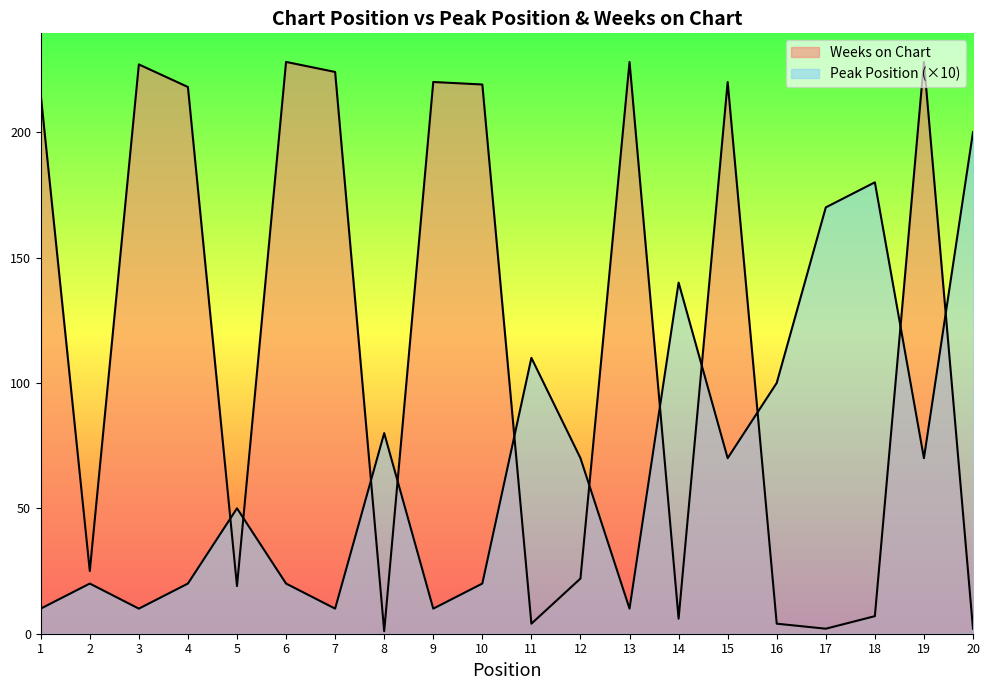

What are all the series names shown in the legend?

Peak Position, Weeks on Chart